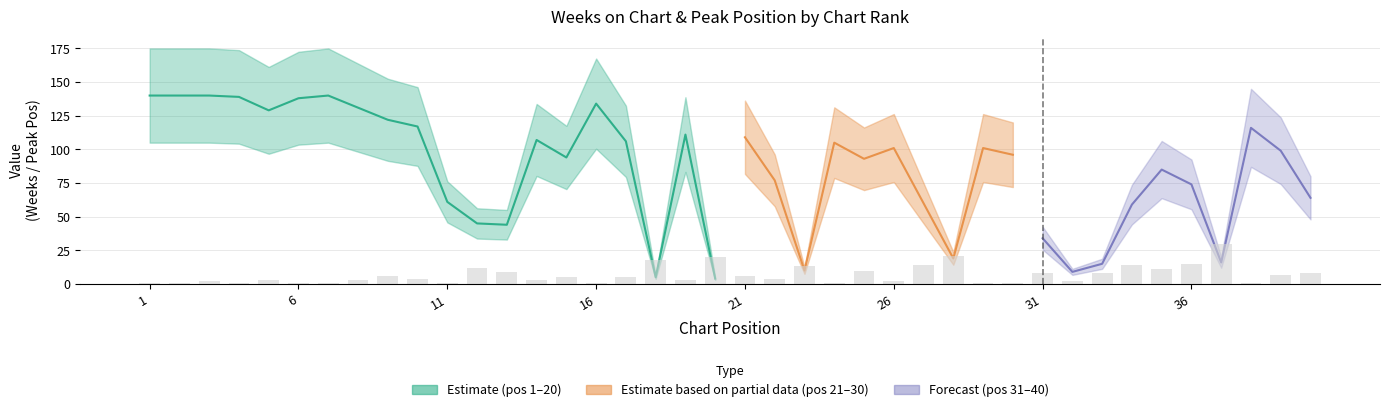

What is the spread (max minus min) of values at 27?

46